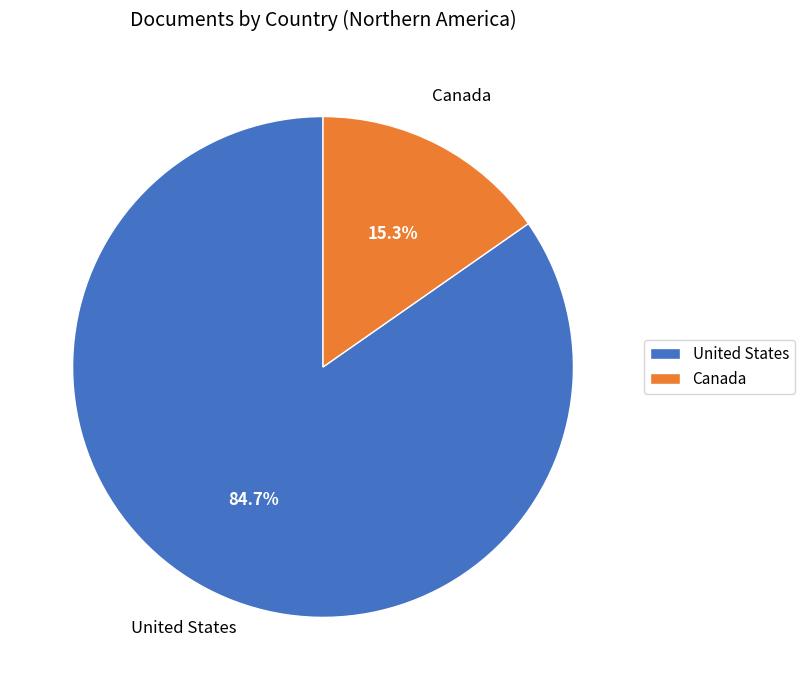

What portion of the pie excludes Canada?

84.7%